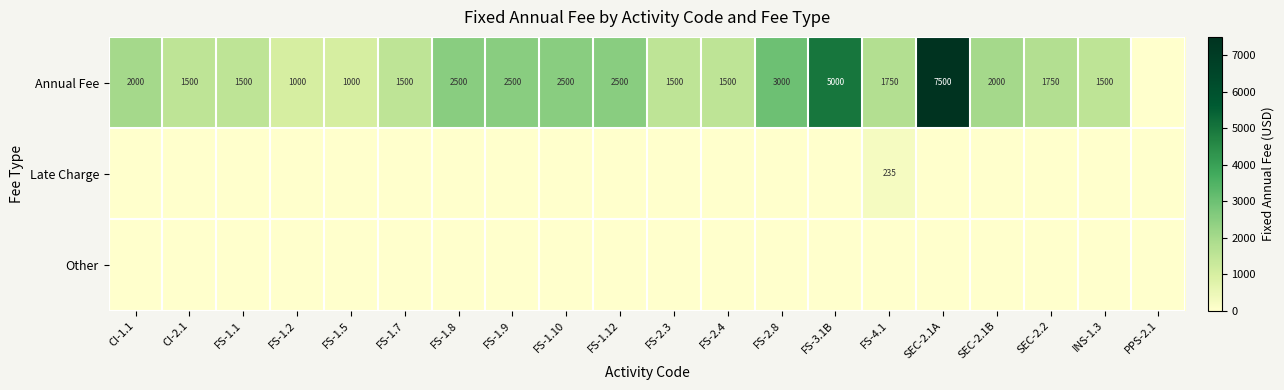

Which label corresponds to the smallest value in the chart?

PPS-2.1